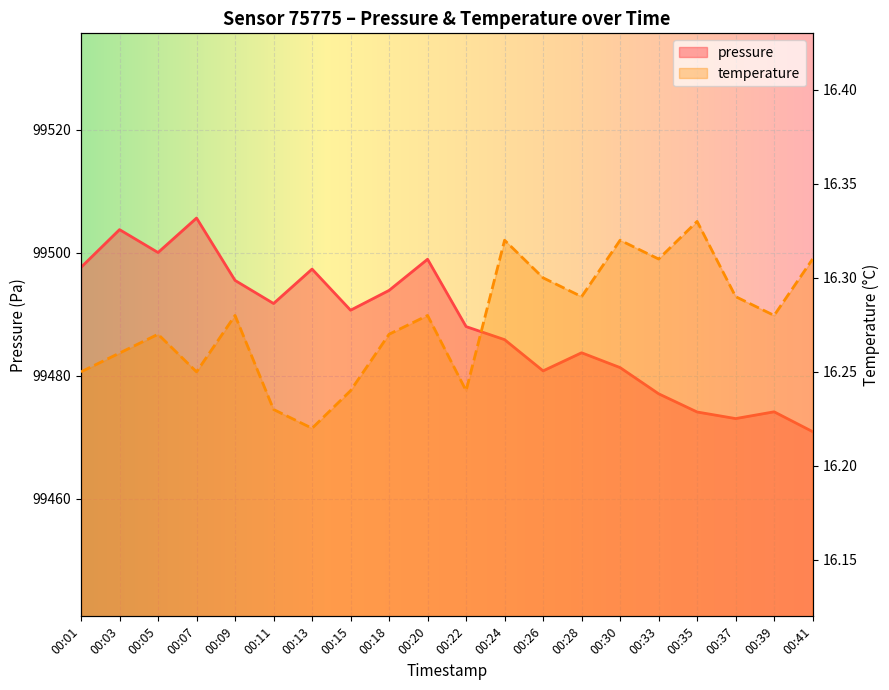

At which category does temperature reach its first local peak?

00:05